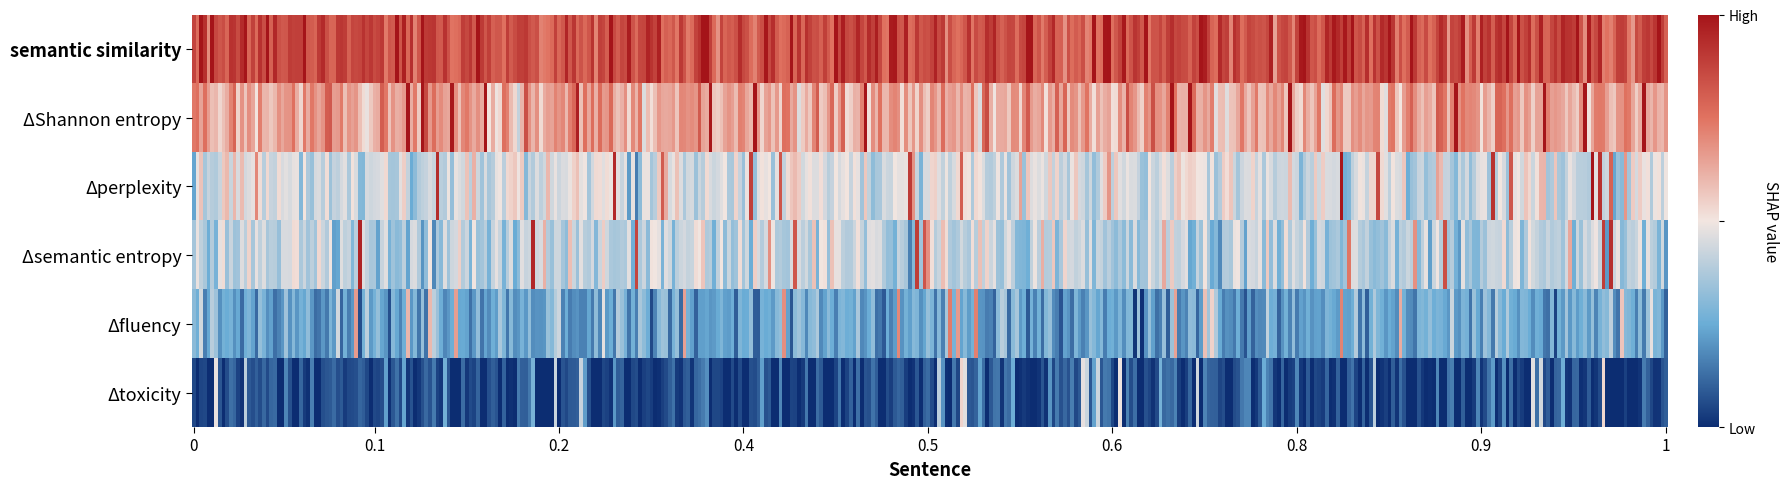

What is the sum of all perplexity values?

2